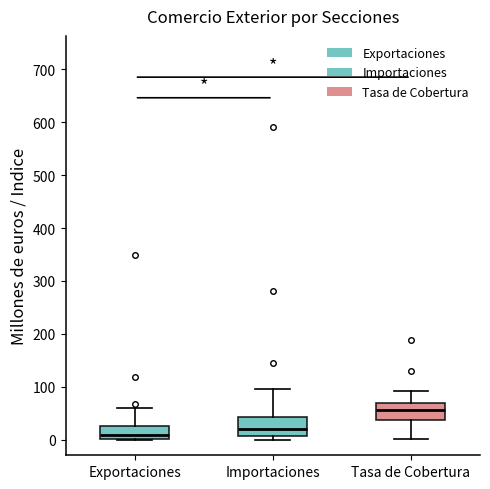

Where does the median line of the box for Tasa de Cobertura sit on the y-axis? The values are not printed on the chart, so give them approximately, as read against the axis.

60